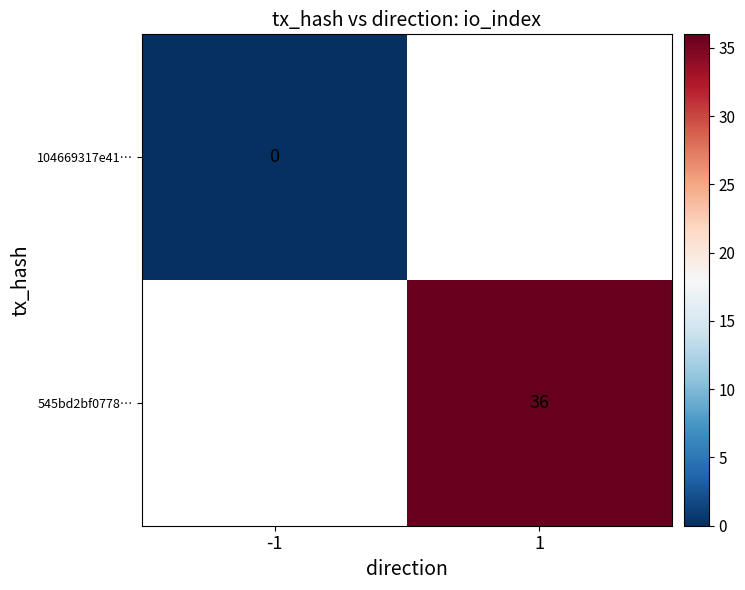

The value of 545bd2bf0778… at 1 is 22. True or false?

False